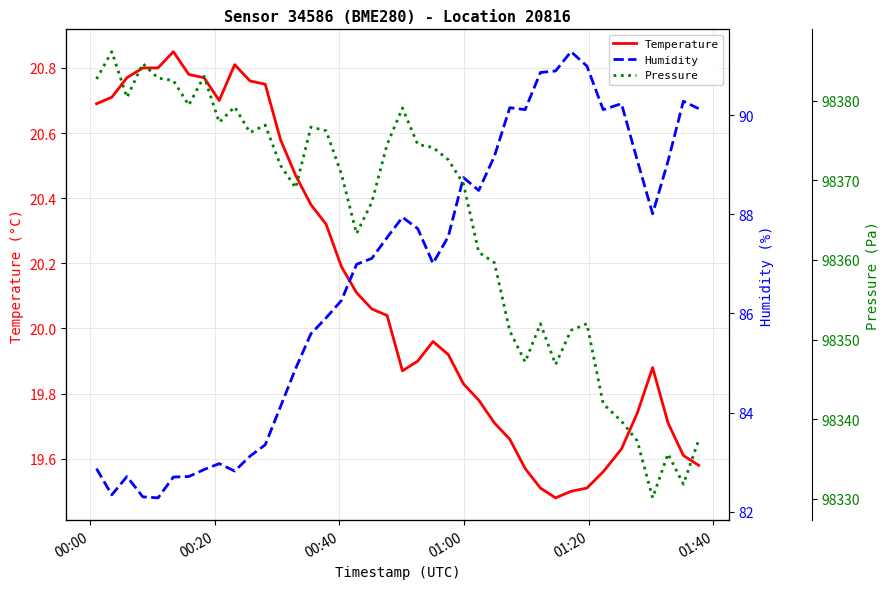

Reading right to left, extract all data points from this chart.

Temperature: 19.6	19.6	19.7	19.9	19.7	19.6	19.6	19.5	19.5	19.5	19.5	19.6	19.7	19.7	19.8	19.8	19.9	20.0	19.9	19.9	20.0	20.1	20.1	20.2	20.3	20.4	20.5	20.6	20.8	20.8	20.8	20.7	20.8	20.8	20.9	20.8	20.8	20.8	20.7	20.7
Humidity: 90.1	90.3	89.1	88.0	89.1	90.2	90.1	91.0	91.3	90.9	90.9	90.1	90.2	89.2	88.5	88.7	87.5	87.0	87.7	87.9	87.5	87.1	87.0	86.3	85.9	85.6	84.9	84.1	83.3	83.1	82.8	83.0	82.8	82.7	82.7	82.3	82.3	82.7	82.3	82.9
Pressure: 98337.4	98331.8	98335.7	98330.1	98337.3	98339.8	98341.9	98352.0	98351.2	98346.9	98352.0	98347.2	98351.1	98359.7	98361.0	98369.6	98372.6	98374.1	98374.5	98379.1	98374.5	98367.2	98363.3	98370.8	98376.2	98376.7	98369.1	98371.9	98376.9	98376.0	98379.2	98377.3	98383.1	98379.4	98382.5	98382.8	98384.7	98380.4	98386.2	98382.7